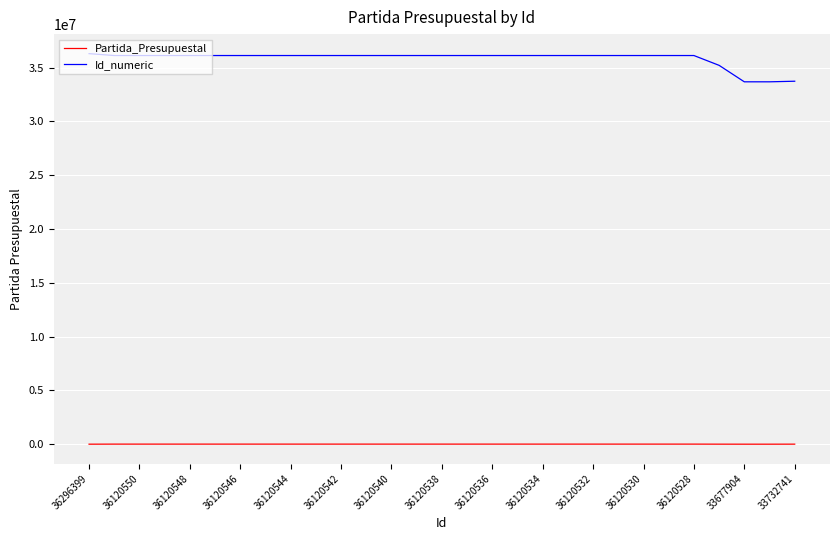

Which series has the largest range (max minus min)?

Id_numeric